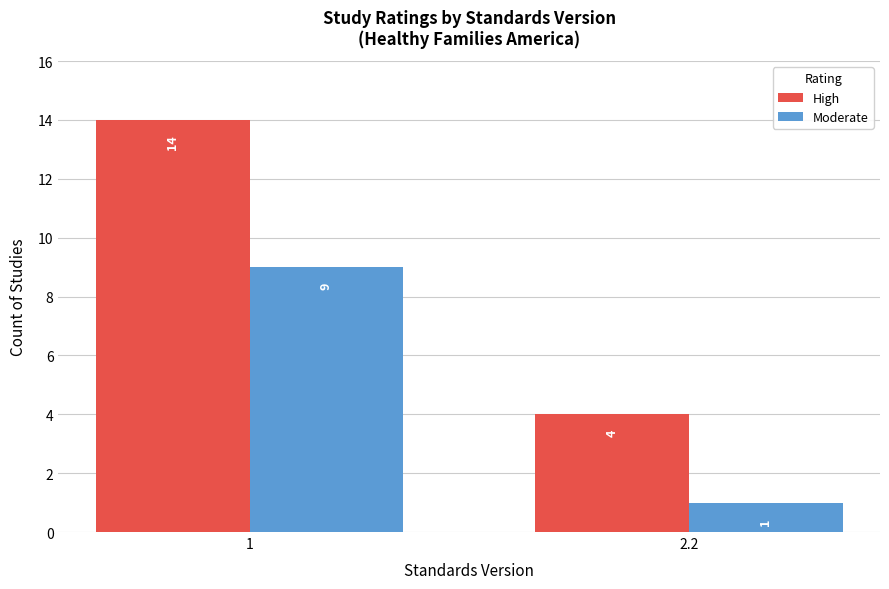

What is the minimum value shown in the chart?

1